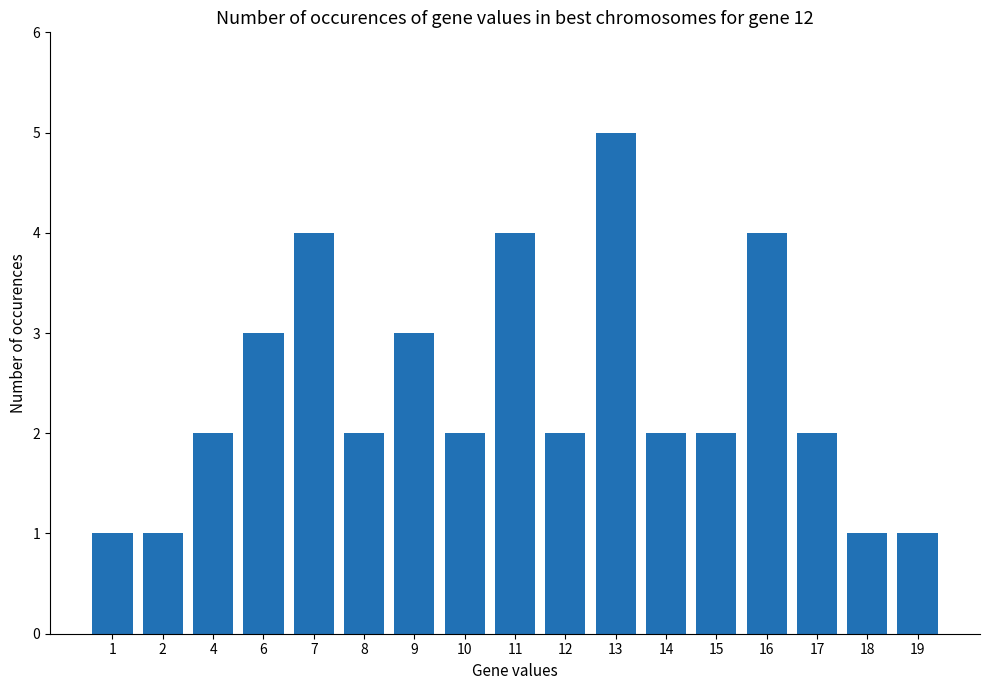

Reading left to right, what are all the values shown in this chart?

1	1	2	3	4	2	3	2	4	2	5	2	2	4	2	1	1